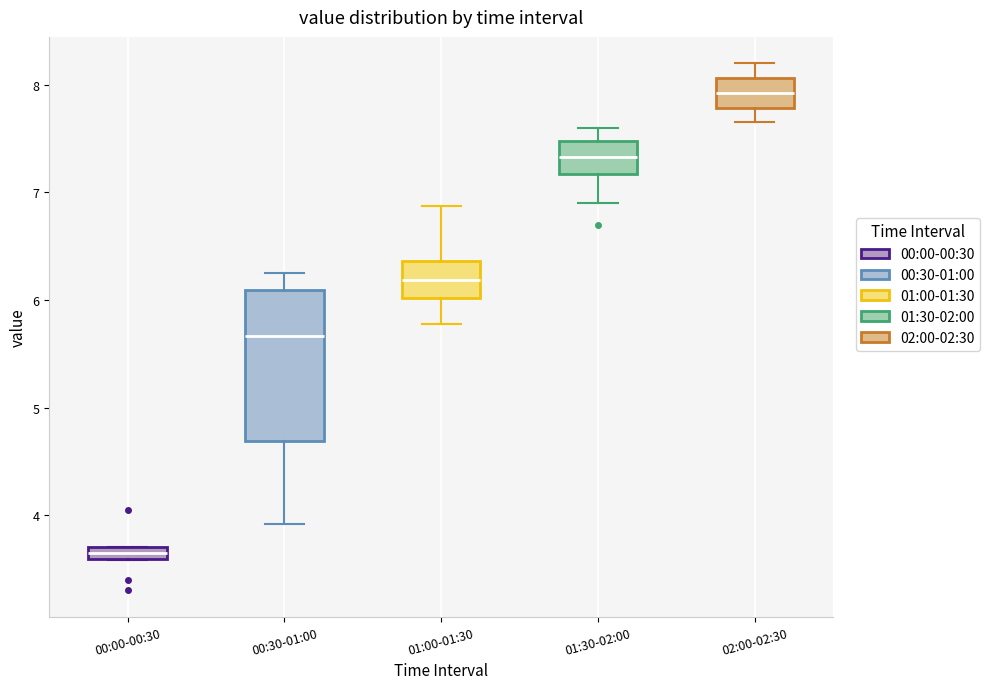

Comparing the boxes themselves (not the whiskers), which one is the tallest?

00:30-01:00